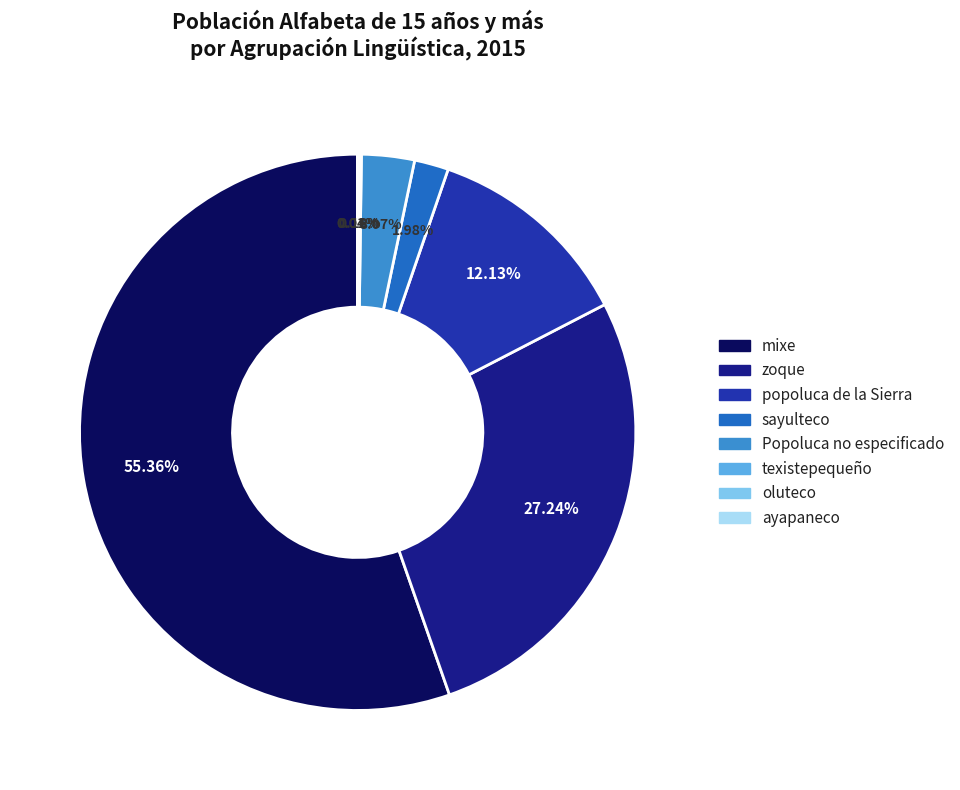

Do Popoluca no especificado and popoluca de la Sierra together represent more than half of the pie?

No